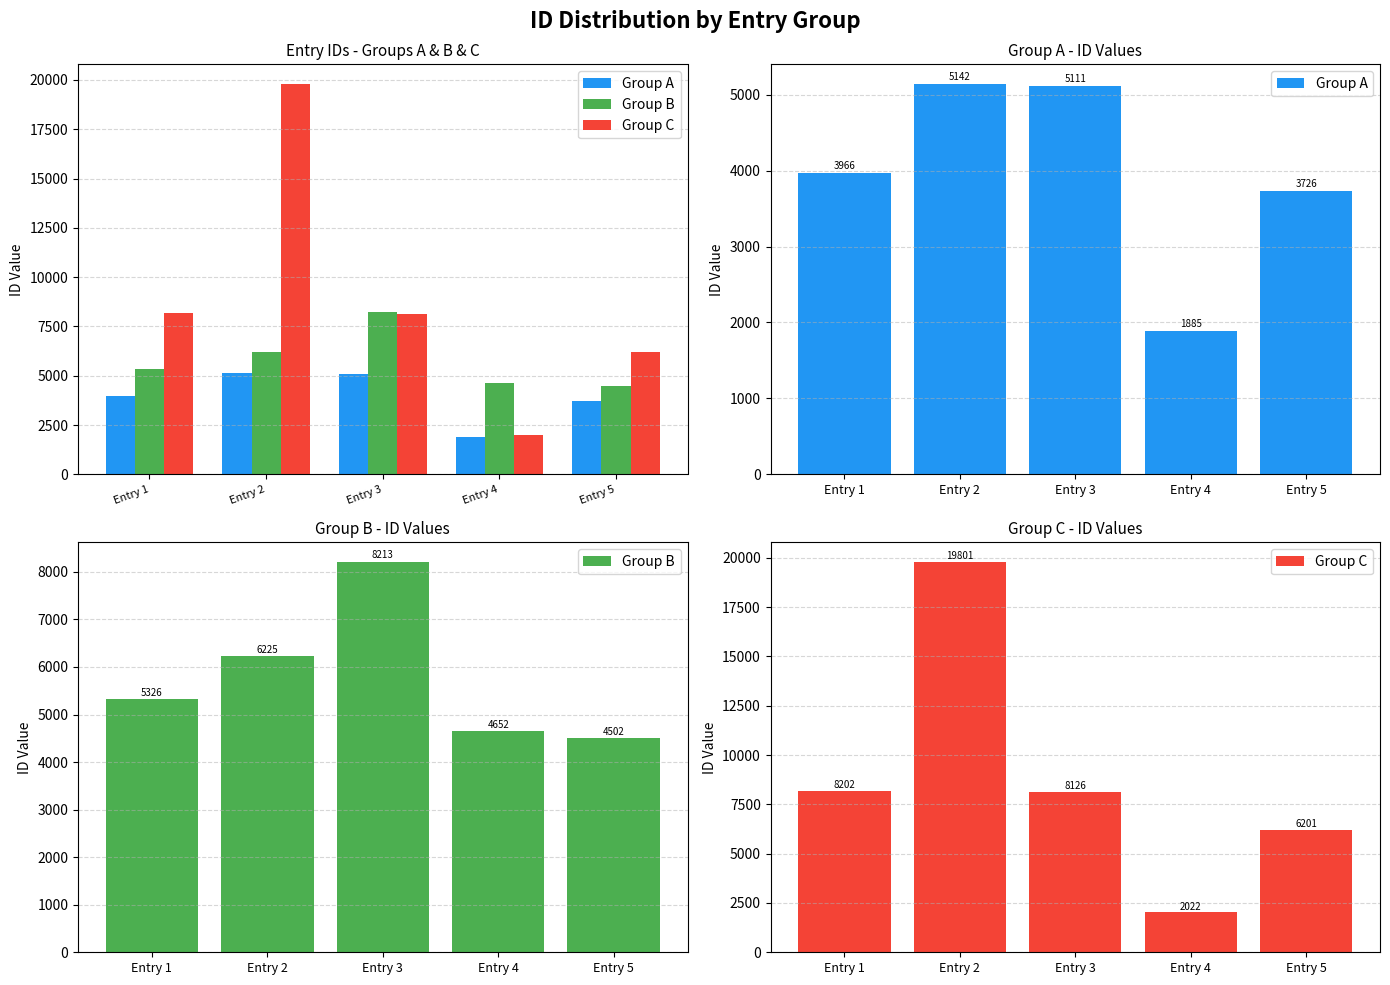

List the labels in order of Group C value, largest first.

Entry 2, Entry 1, Entry 3, Entry 5, Entry 4